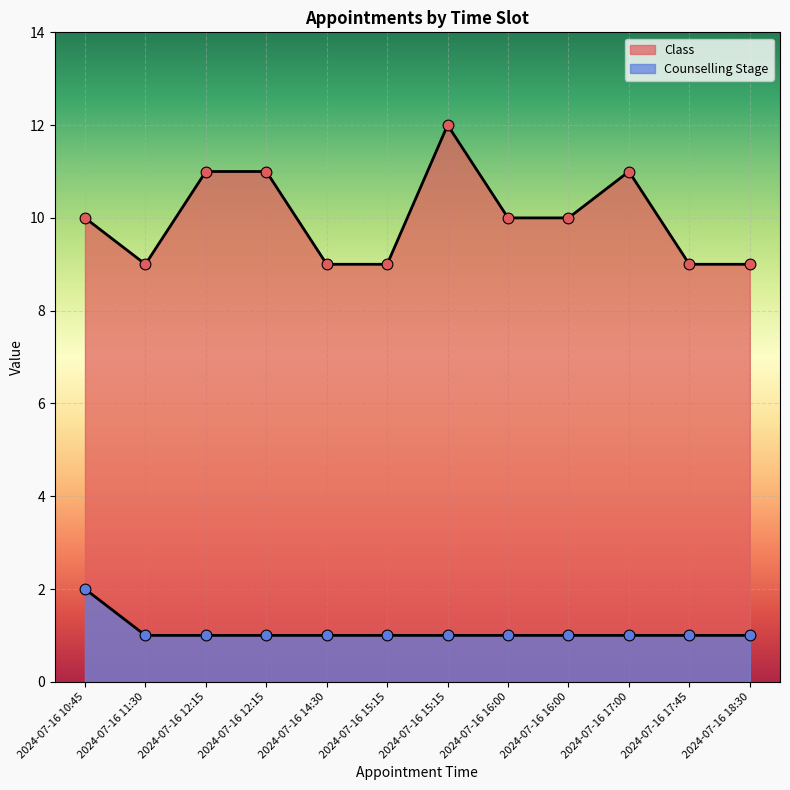

Is the value of Class at 2024-07-16 15:15 greater than the value of Counselling Stage at 2024-07-16 11:30?

Yes